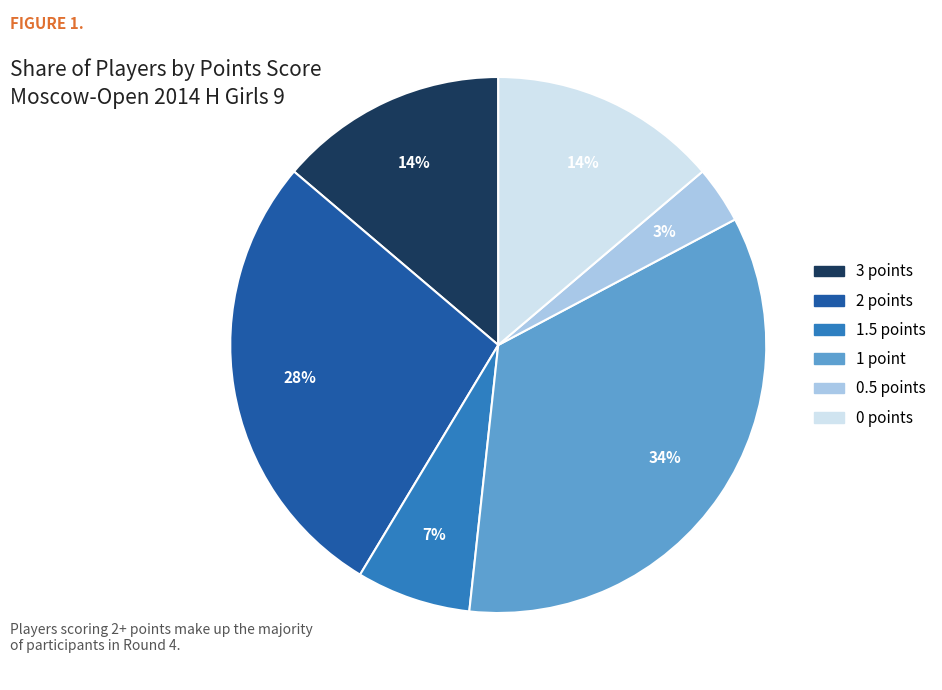

To the nearest percent, what is the difference between the largest and smallest slice percentages?

31%